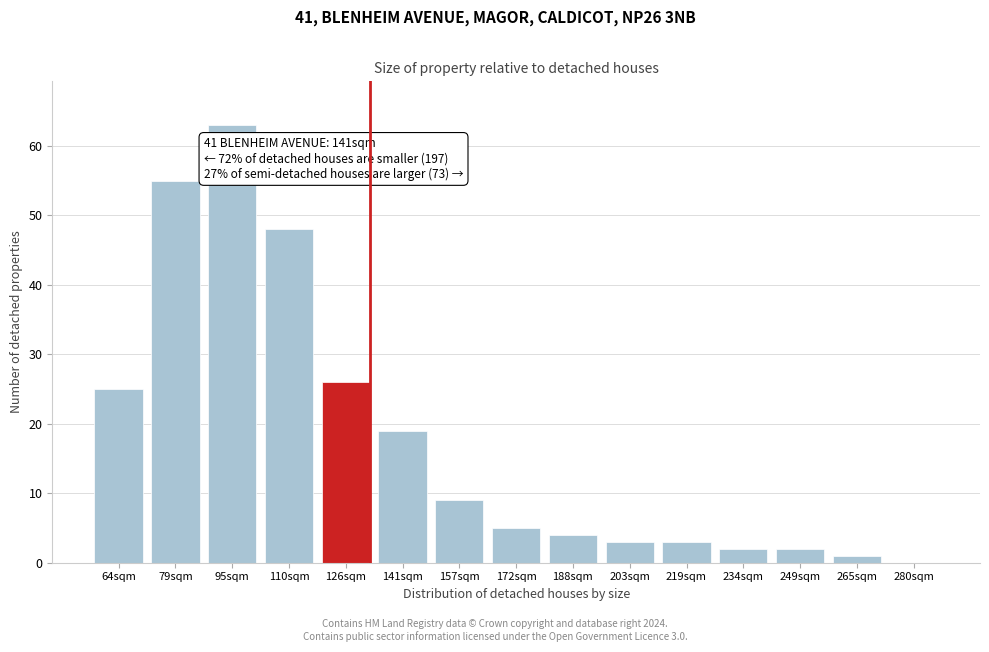

Reading left to right, what are all the values shown in this chart?

64sqm=25	79sqm=55	95sqm=63	110sqm=48	126sqm=26	141sqm=19	157sqm=9	172sqm=5	188sqm=4	203sqm=3	219sqm=3	234sqm=2	249sqm=2	265sqm=1	280sqm=0